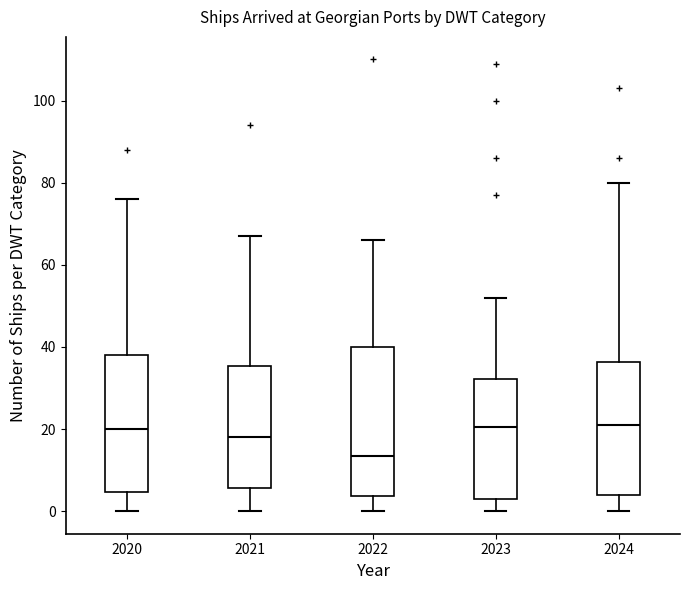

Where is the lower edge of the box at x = 2020 on the y-axis? The values are not printed on the chart, so give them approximately, as read against the axis.

4